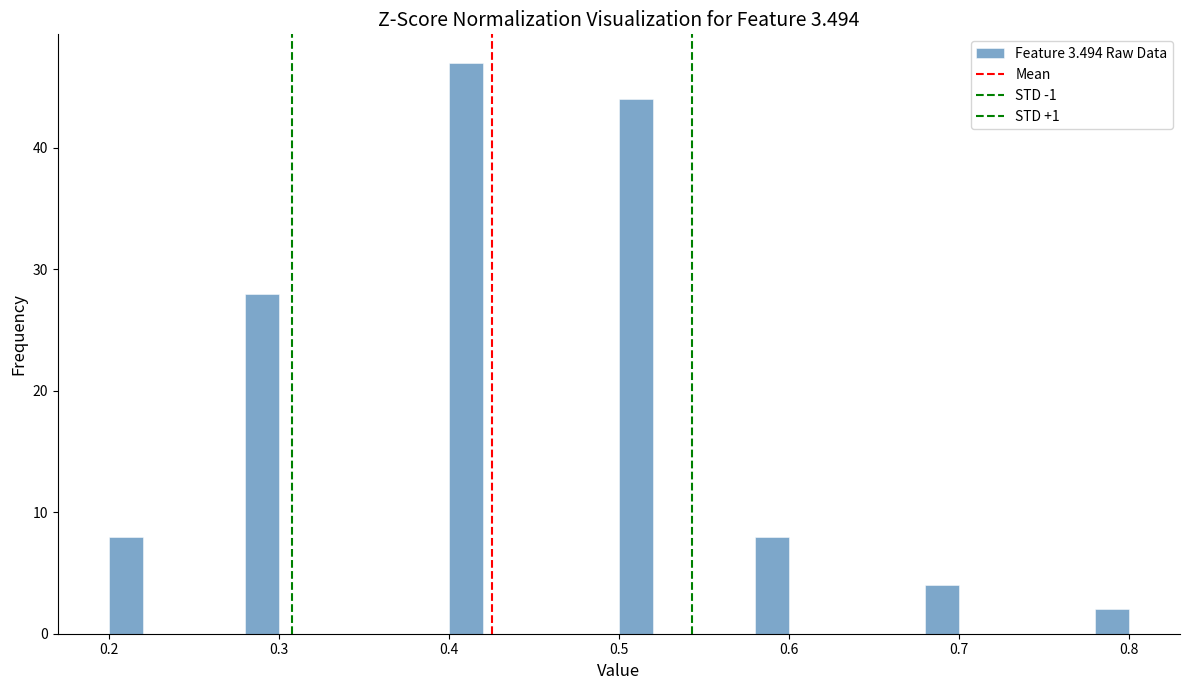

Around what value on the x-axis is the tallest bar? Give the approximate position of its centre, as read against the axis.

0.41